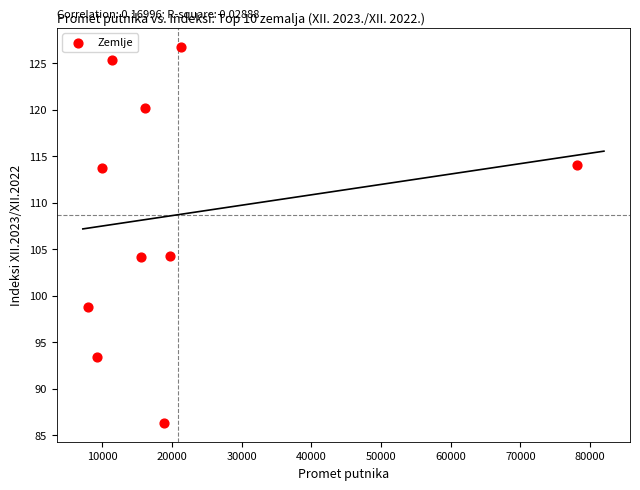

What is the range of Y values (max minus min)?

40.5